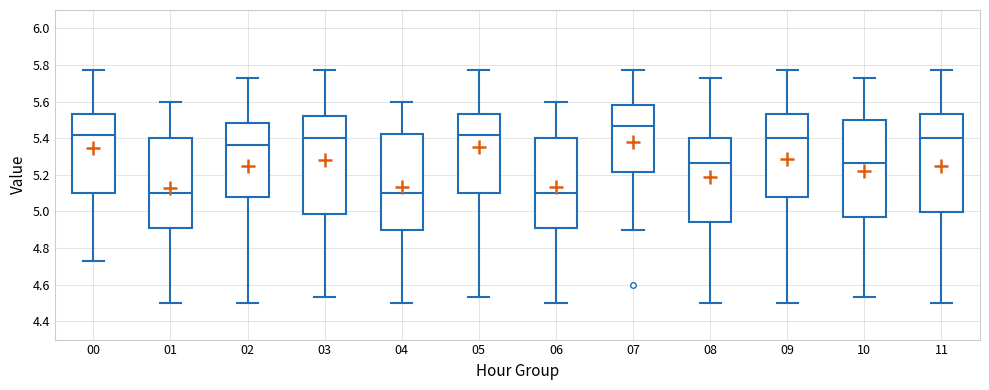

Reading left to right, transcribe this box plot: for each box, give where its median line is, the range the box spans, and where its two whiskers end, as read against the y-axis. The values are not printed on the chart, so give them approximately, as read against the axis.

00: median 5.42, box 5.10 to 5.54, whiskers 4.74 to 5.78
01: median 5.10, box 4.90 to 5.40, whiskers 4.50 to 5.60
02: median 5.36, box 5.08 to 5.48, whiskers 4.50 to 5.74
03: median 5.40, box 4.98 to 5.52, whiskers 4.54 to 5.78
04: median 5.10, box 4.90 to 5.42, whiskers 4.50 to 5.60
05: median 5.42, box 5.10 to 5.54, whiskers 4.54 to 5.78
06: median 5.10, box 4.90 to 5.40, whiskers 4.50 to 5.60
07: median 5.46, box 5.22 to 5.58, whiskers 4.90 to 5.78
08: median 5.26, box 4.94 to 5.40, whiskers 4.50 to 5.74
09: median 5.40, box 5.08 to 5.54, whiskers 4.50 to 5.78
10: median 5.26, box 4.98 to 5.50, whiskers 4.54 to 5.74
11: median 5.40, box 5.00 to 5.54, whiskers 4.50 to 5.78